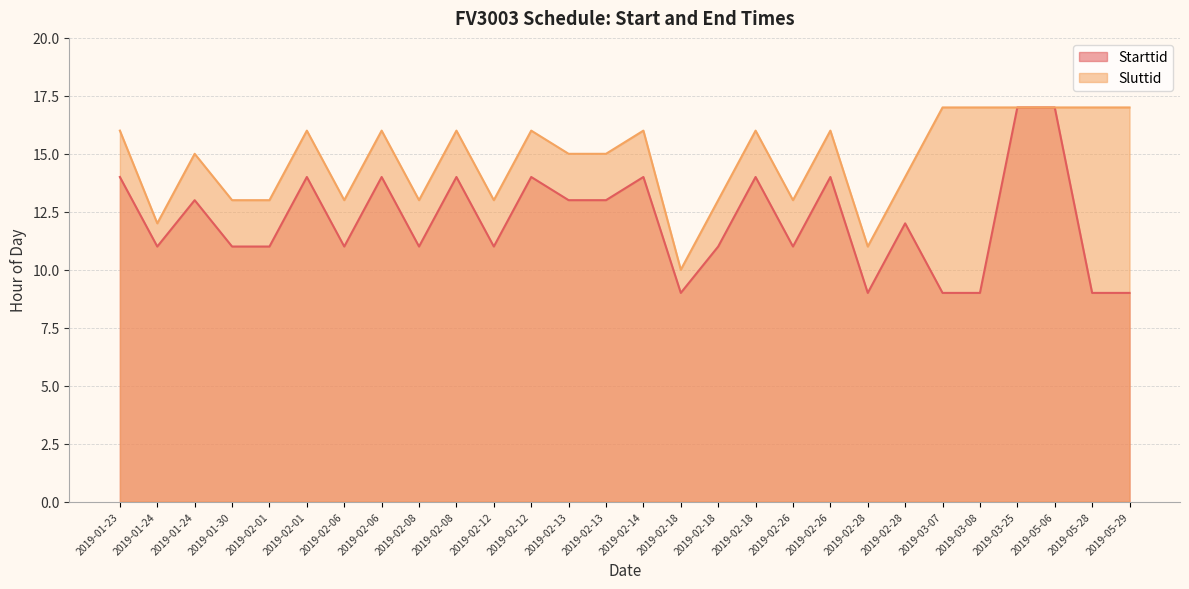

How many values in the Starttid series exceed 12?

13